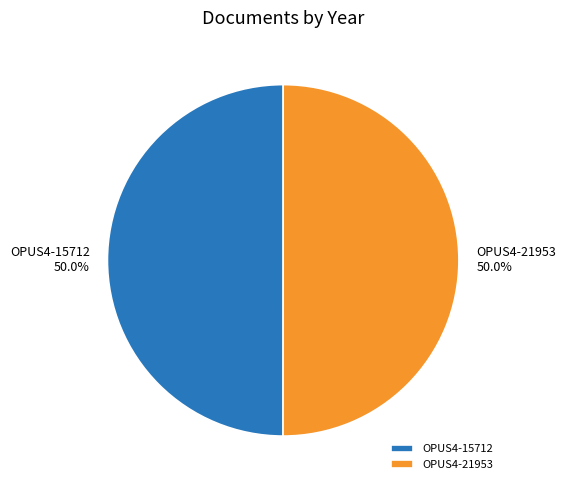

Approximately how many times larger is the value at OPUS4-21953 compared to OPUS4-15712?

1.0